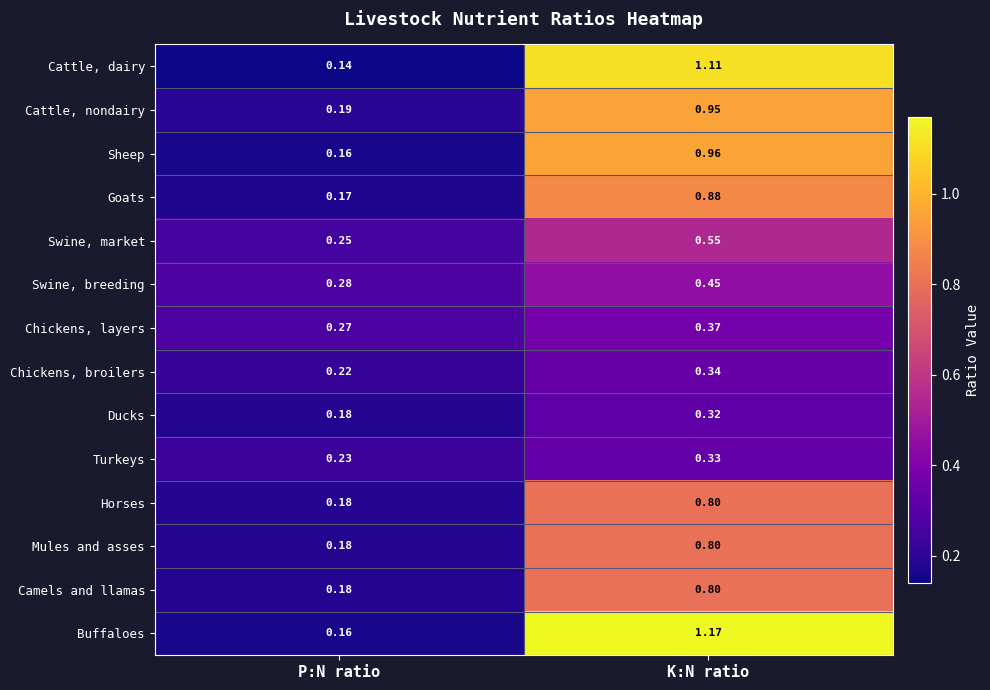

Which series has the largest range (max minus min)?

Buffaloes